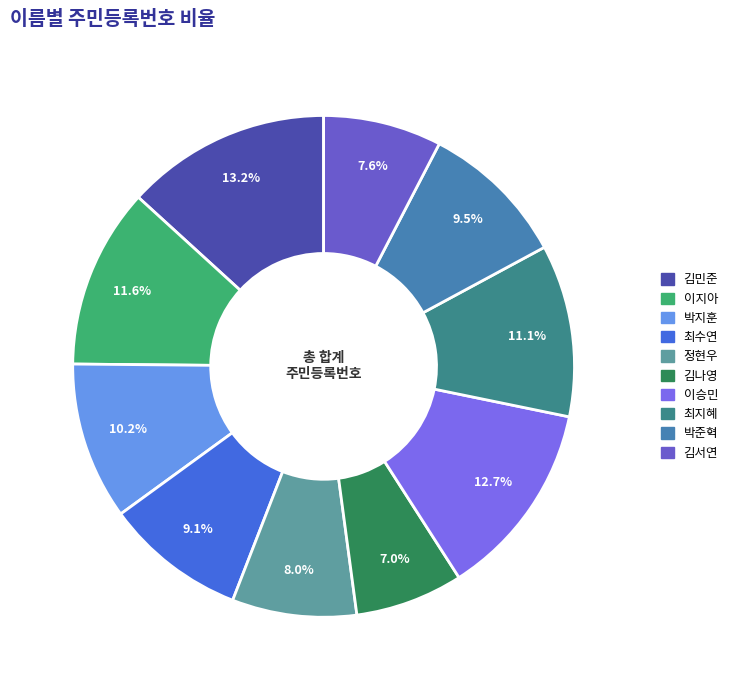

Which category has the biggest portion of the pie?

김민준